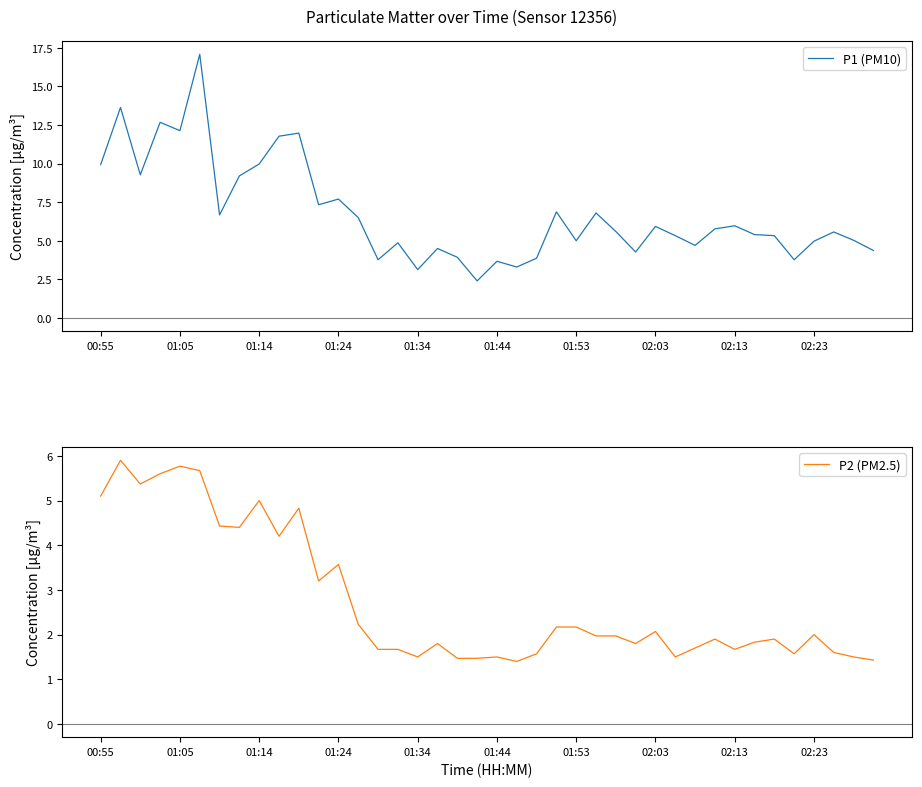

Is it true that P1 (PM10) equals 14.4 at 01:14?

False